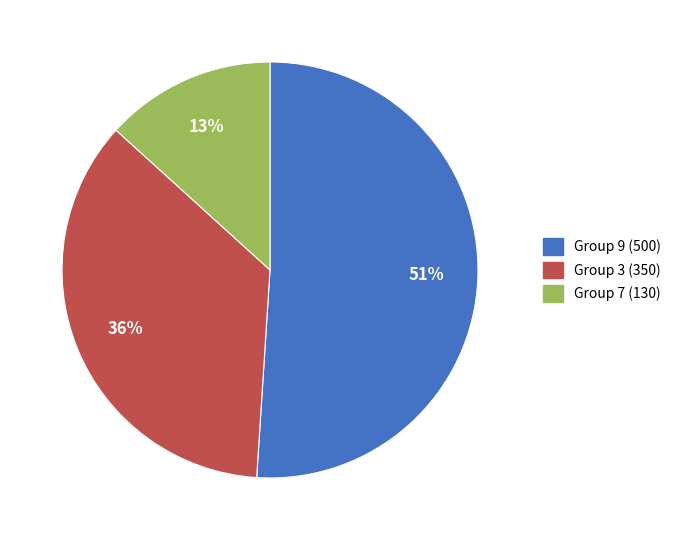

Does any single category account for the majority?

Yes